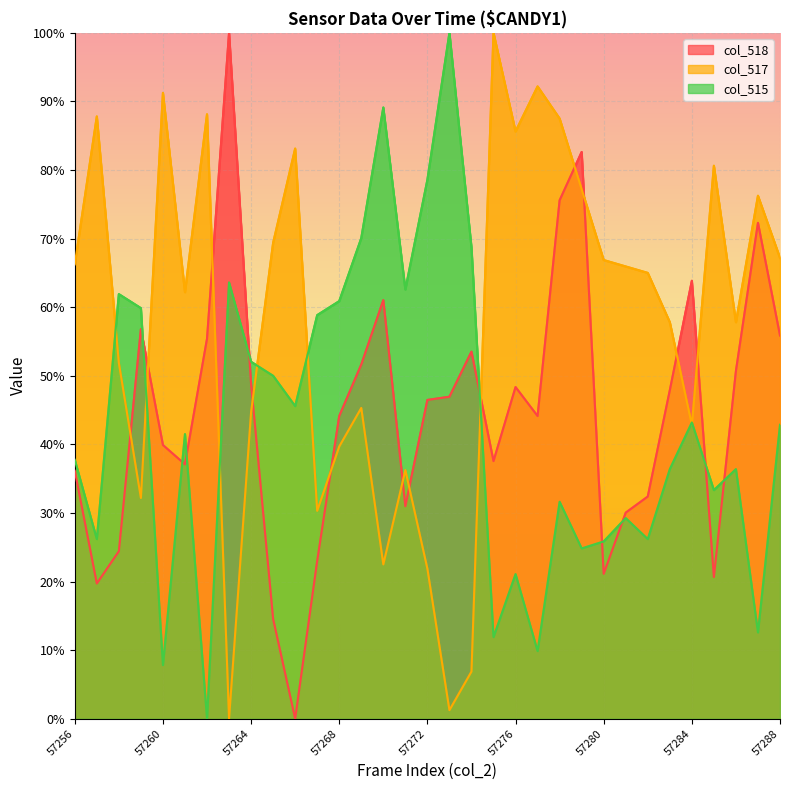

Where is the first local maximum for col_518?

57259